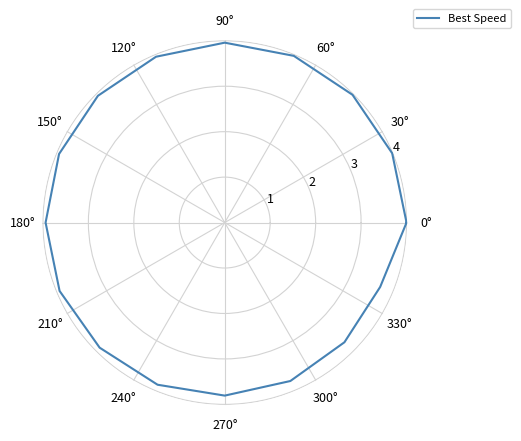

How many lines are shown in the chart?

1